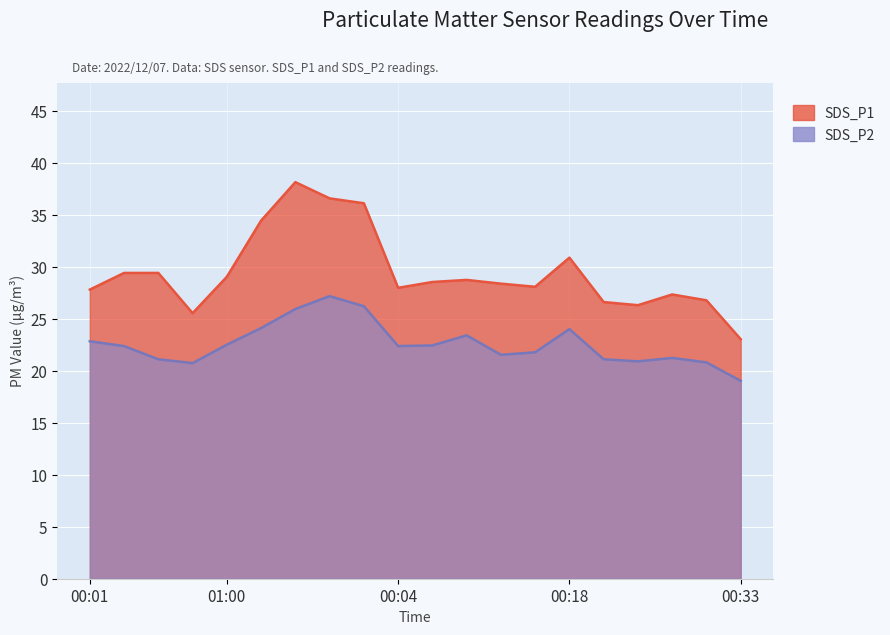

Rank the categories by SDS_P1 value from lowest to highest.

00:33, 00:45, 00:23, 00:21, 00:28, 00:26, 00:01, 00:04, 00:13, 00:11, 00:06, 00:08, 01:00, 00:16, 00:31, 00:18, 01:15, 01:37, 01:34, 01:29